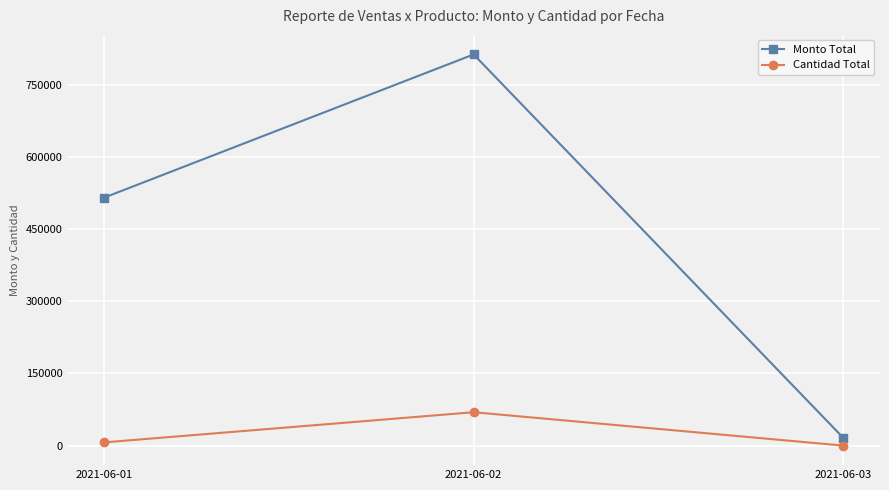

What is the value of the Monto Total point at the 1st from the left?

515995.7